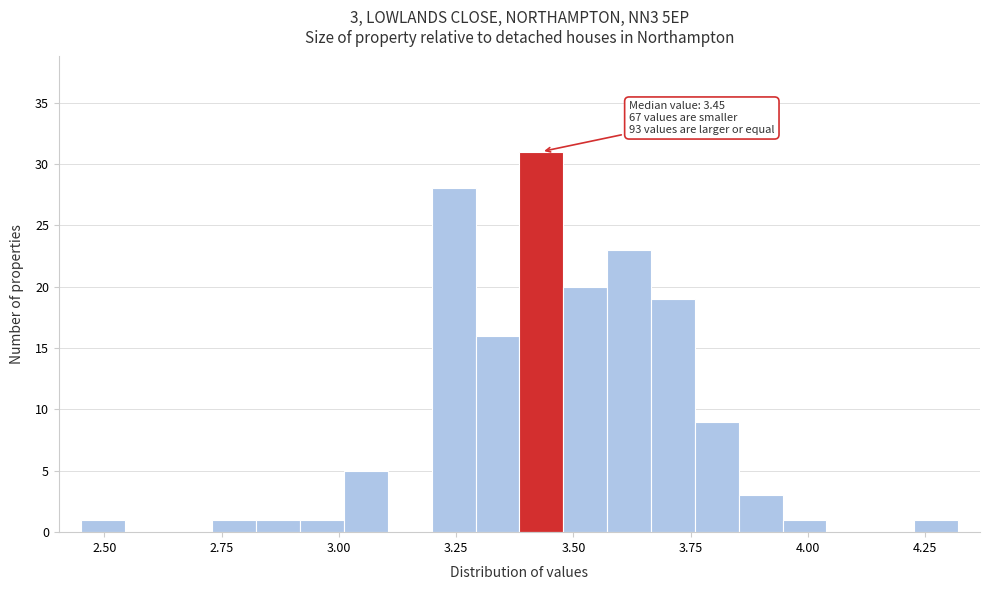

Around what value on the x-axis is the tallest bar? Give the approximate position of its centre, as read against the axis.

3.45